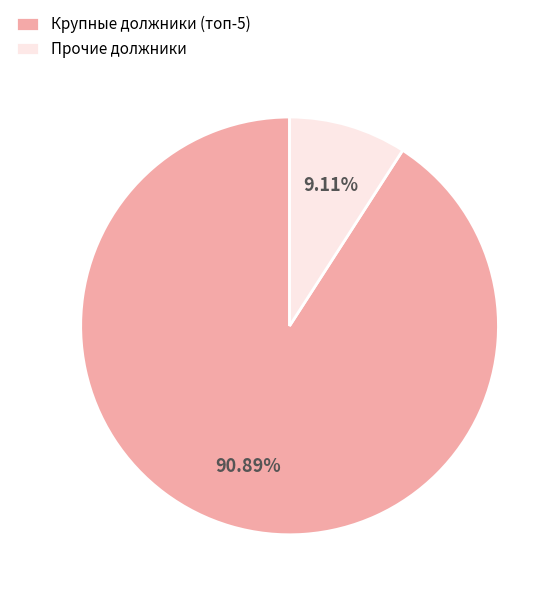

How many segments does this pie chart have?

2